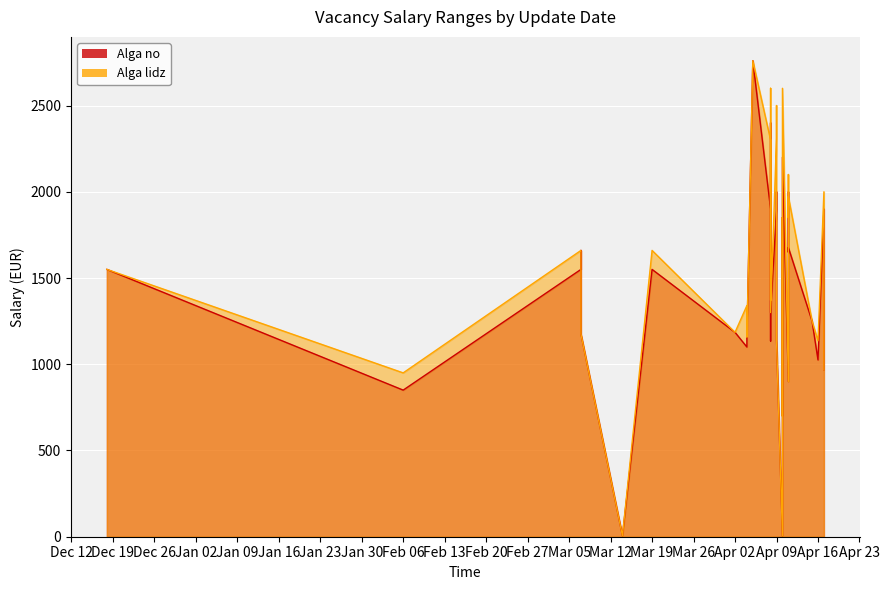

At which category is the sum across all series the highest?

2024-04-05